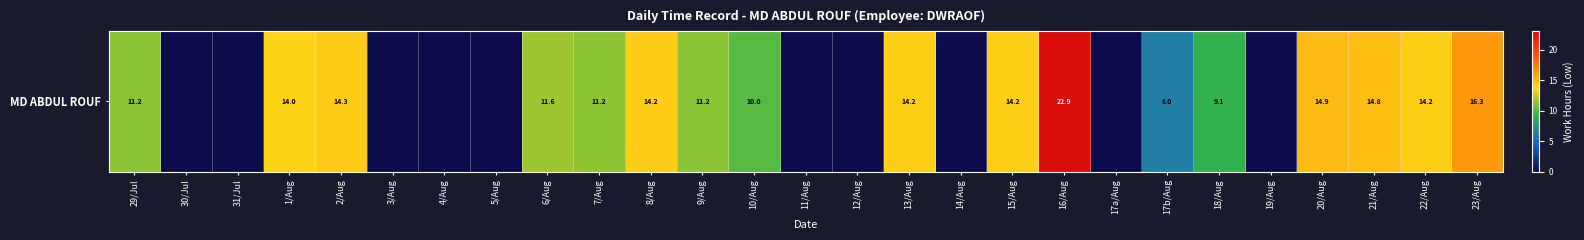

Reading left to right, list all the values displayed in this chart.

29/Jul=11.2	30/Jul=0.0	31/Jul=0.0	1/Aug=14.0	2/Aug=14.3	3/Aug=0.0	4/Aug=0.0	5/Aug=0.0	6/Aug=11.6	7/Aug=11.2	8/Aug=14.2	9/Aug=11.2	10/Aug=10.0	11/Aug=0.0	12/Aug=0.0	13/Aug=14.2	14/Aug=0.0	15/Aug=14.2	16/Aug=22.9	17a/Aug=0.0	17b/Aug=6.0	18/Aug=9.1	19/Aug=0.0	20/Aug=14.9	21/Aug=14.8	22/Aug=14.2	23/Aug=16.3